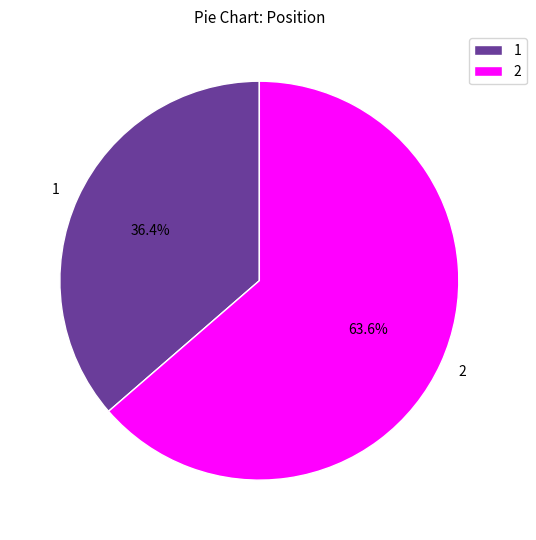

To the nearest percent, what is the difference between the 2 and 1 slice percentages?

27%